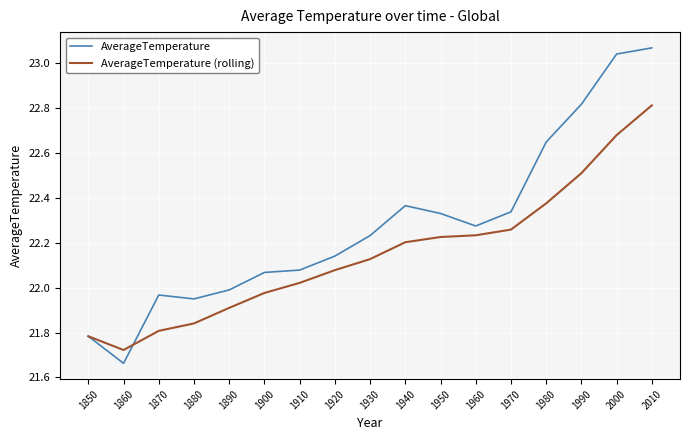

At how many categories does at least one series exceed 21?

17